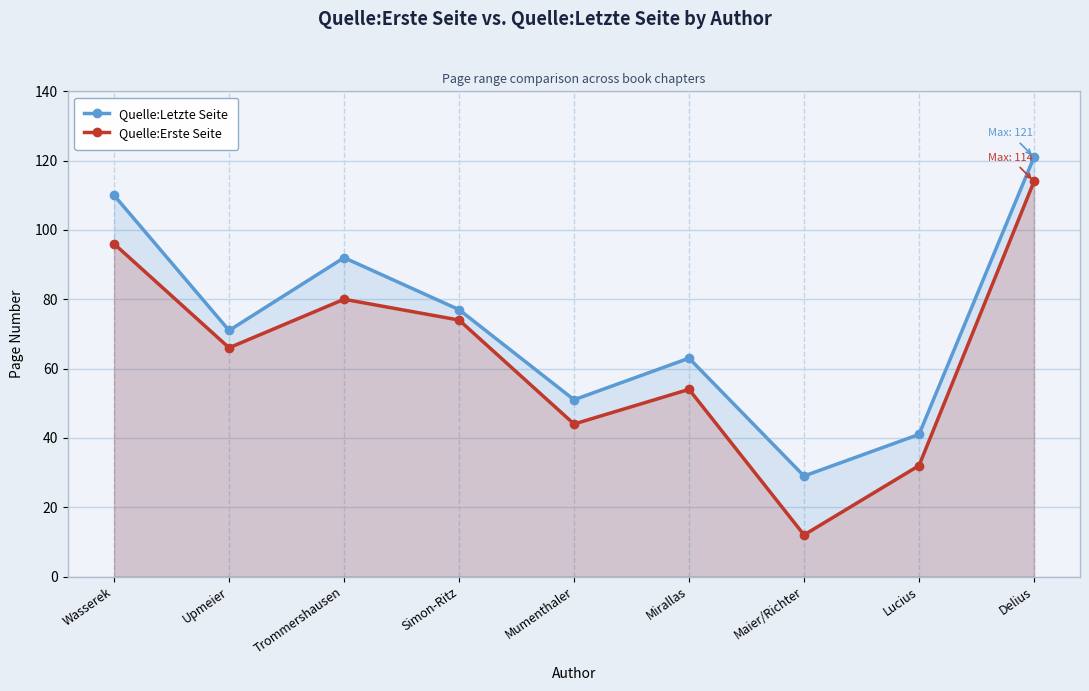

What position from the left is Lucius?

8